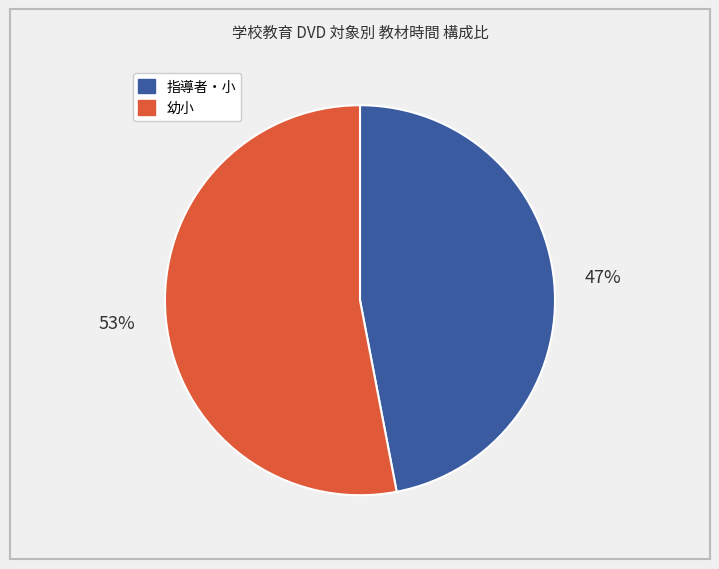

To the nearest percent, what is the difference between the largest and smallest slice percentages?

6%